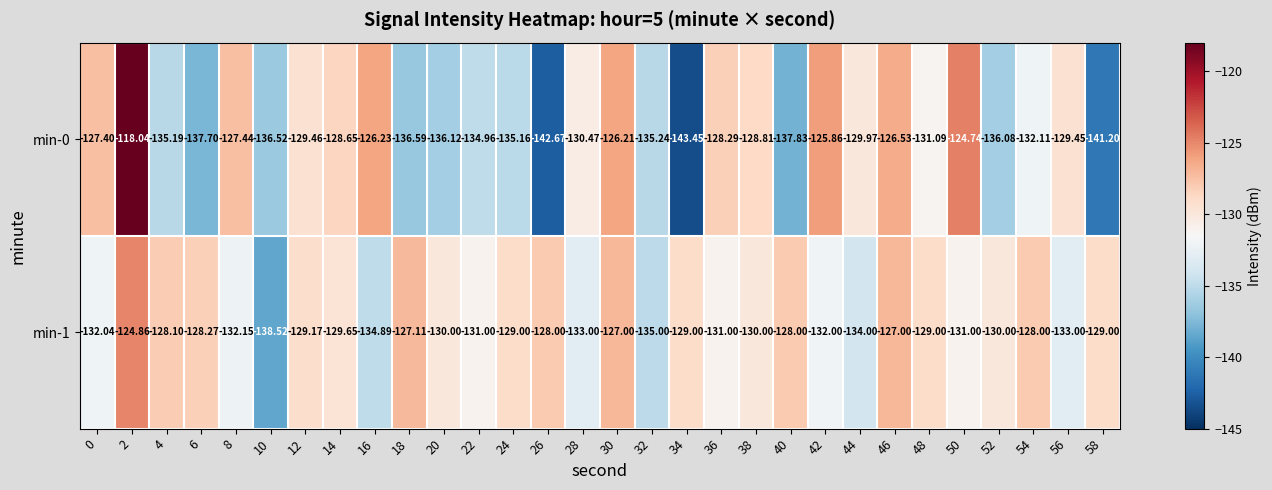

How many distinct data groups are displayed?

2